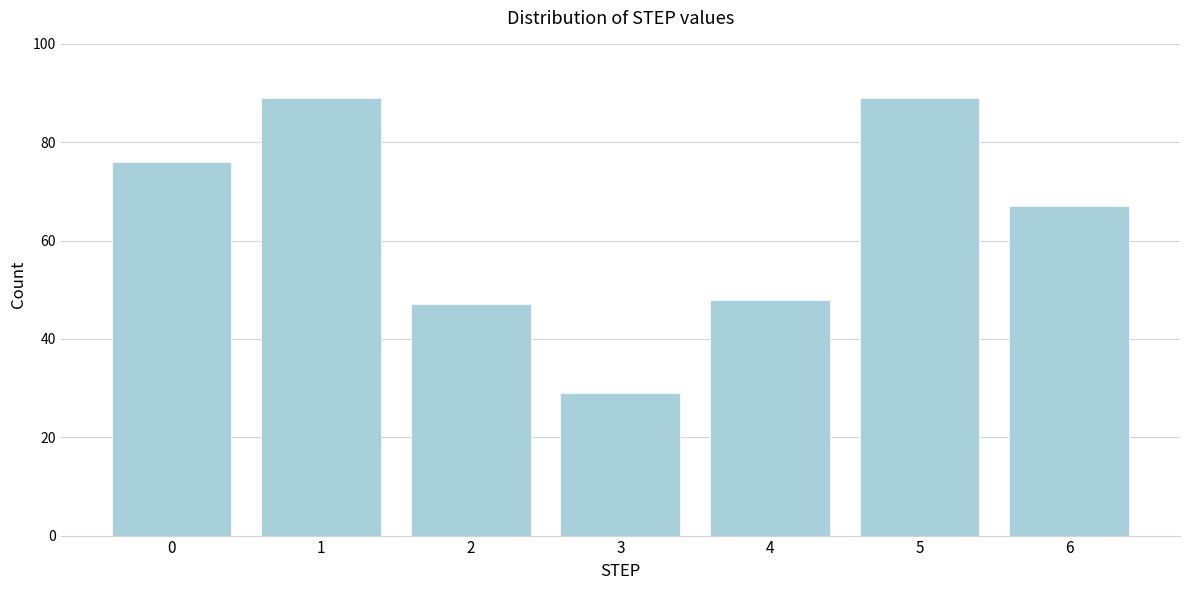

Reading left to right, what are all the values shown in this chart?

0=76	1=89	2=47	3=29	4=48	5=89	6=67